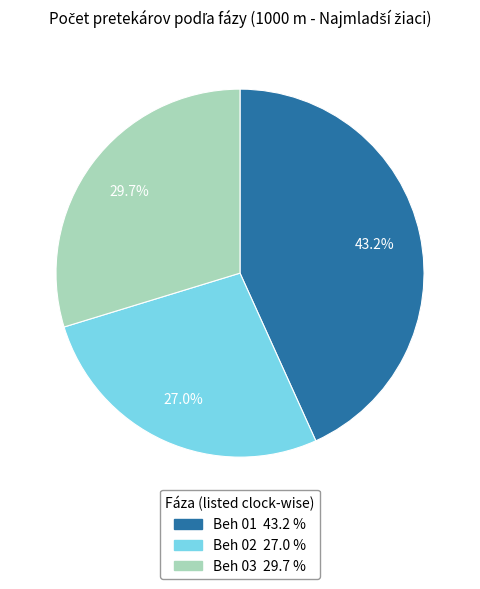

Is it true that Beh 01 is 43% of the pie?

True